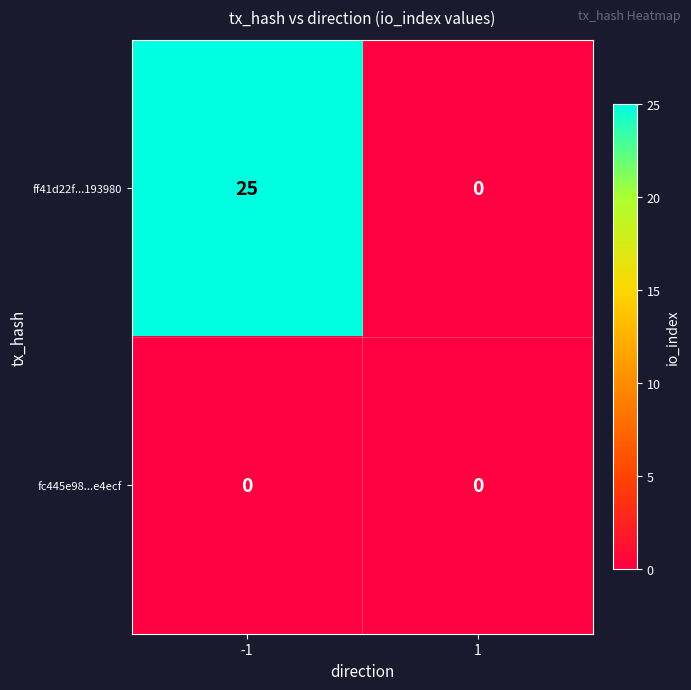

What is the difference between the ff41d22f...193980 values at -1 and 1?

25